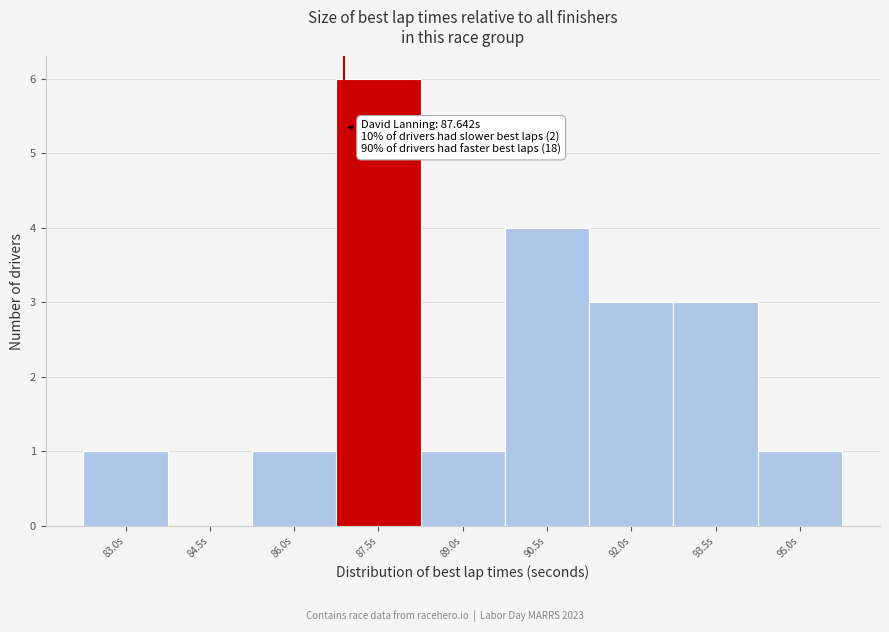

Reading left to right, transcribe all the data shown in this chart.

83.0s=1	84.5s=0	86.0s=1	87.5s=6	89.0s=1	90.5s=4	92.0s=3	93.5s=3	95.0s=1